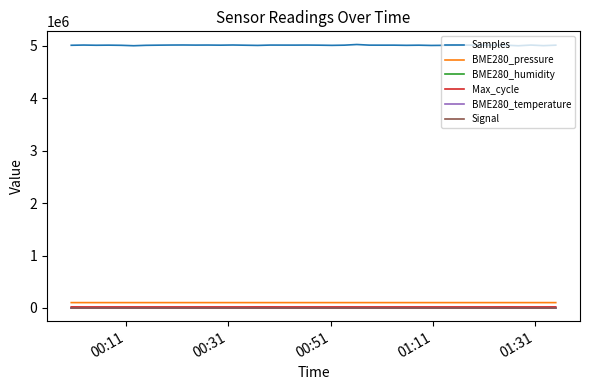

Which series has the largest range (max minus min)?

Samples